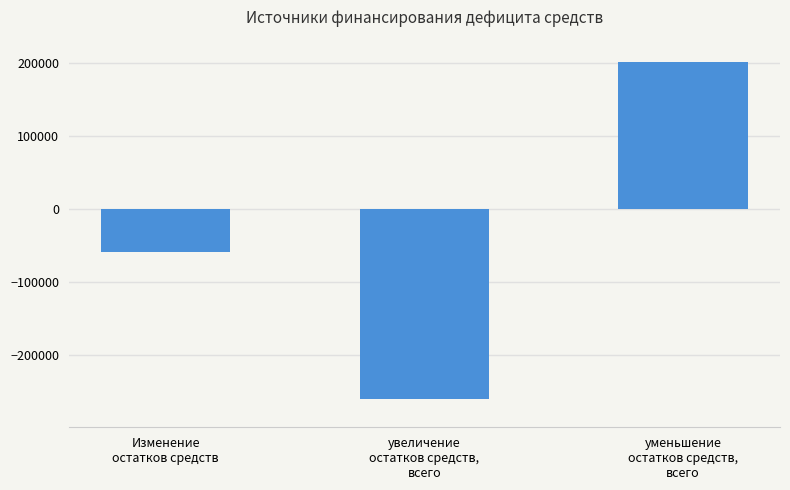

What is the smallest value displayed?

-260255.0